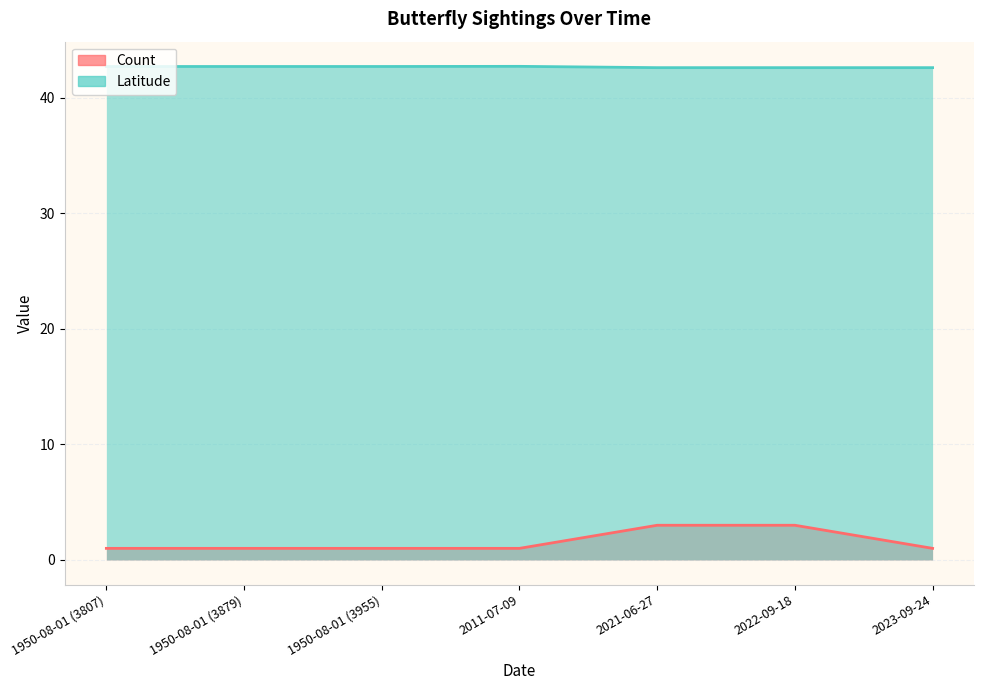

Rank the series by their average value, from lowest to highest.

Count, Latitude